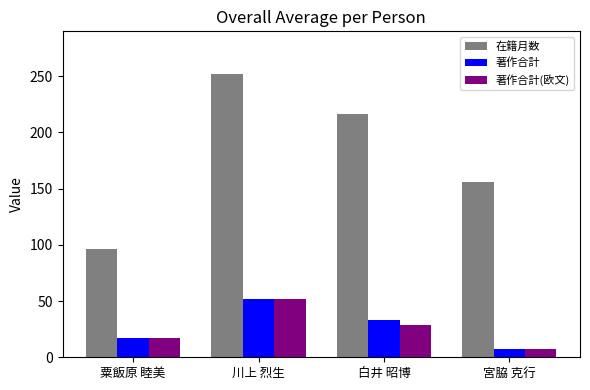

What is the difference between the second highest and minimum values in the 在籍月数 series?

120